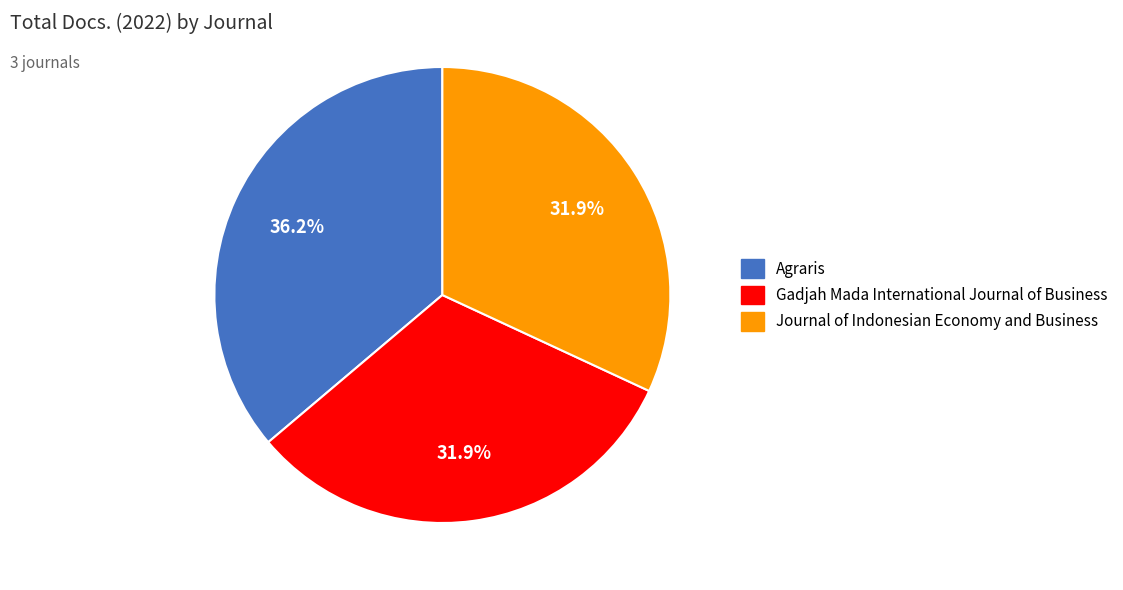

What percentage is NOT represented by Agraris?

63.8%